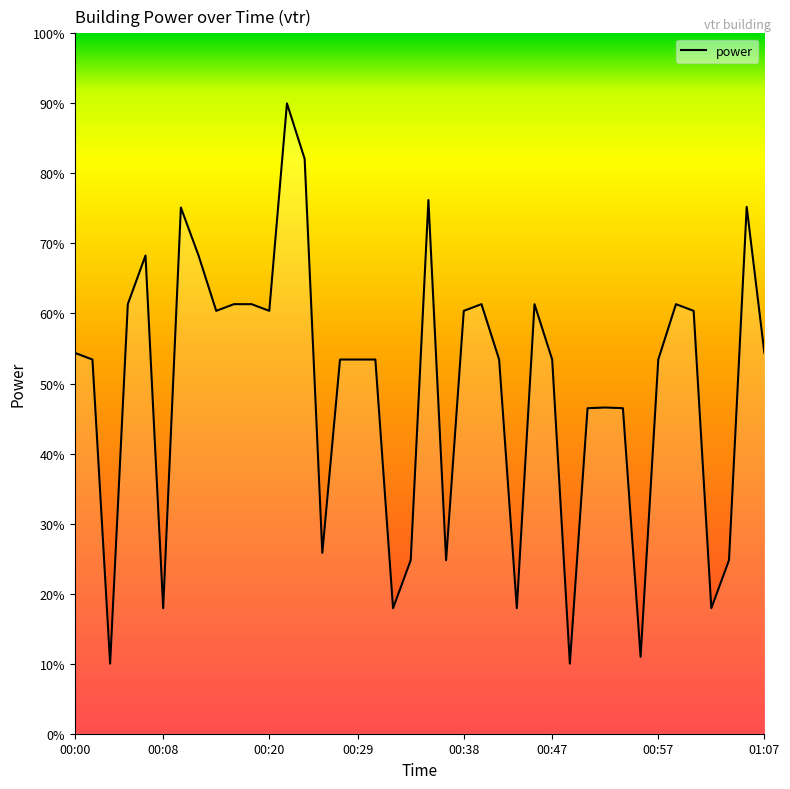

What is the smallest value displayed?

10.0